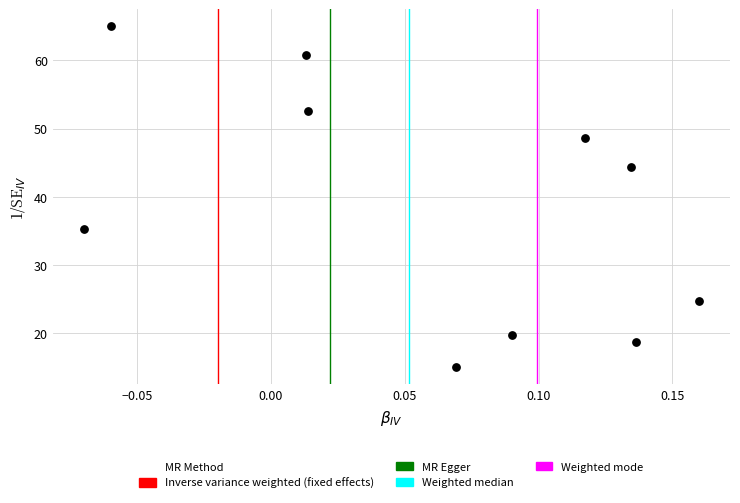

What is the range of Y values (max minus min)?

50.0